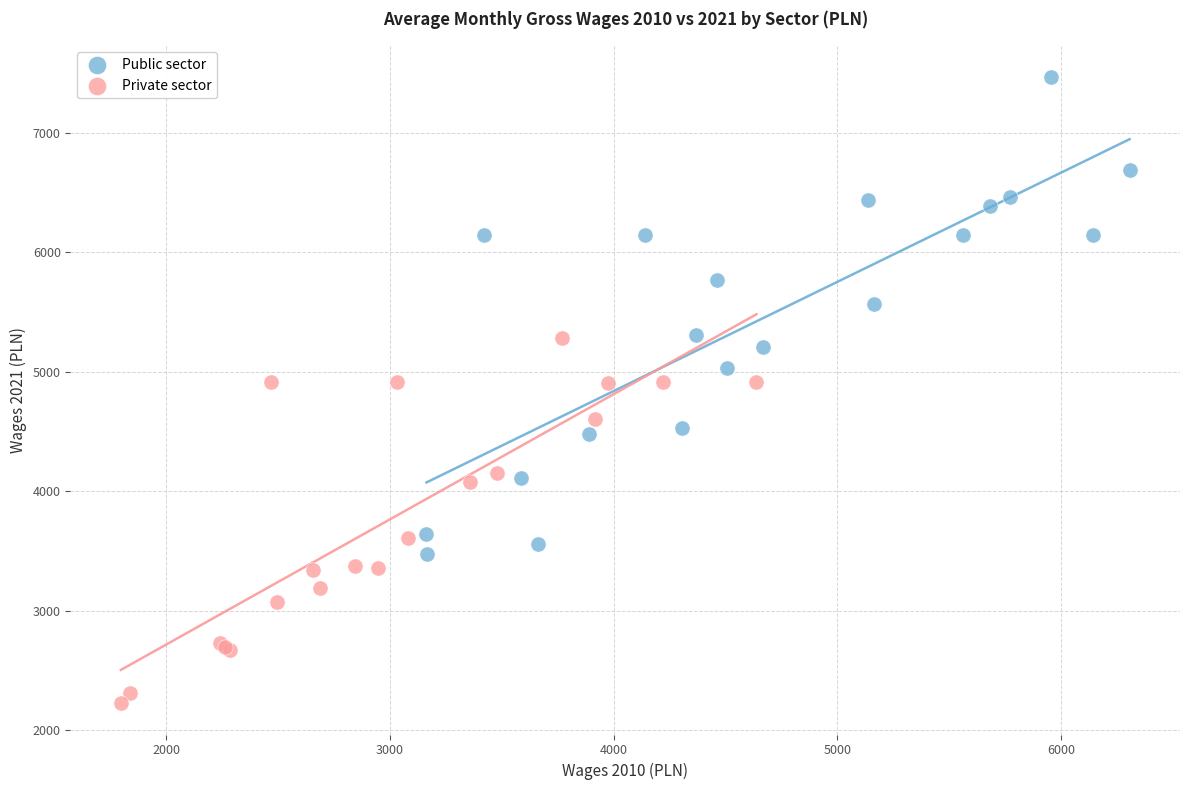

Which series contains the lowest Y value?

Private sector